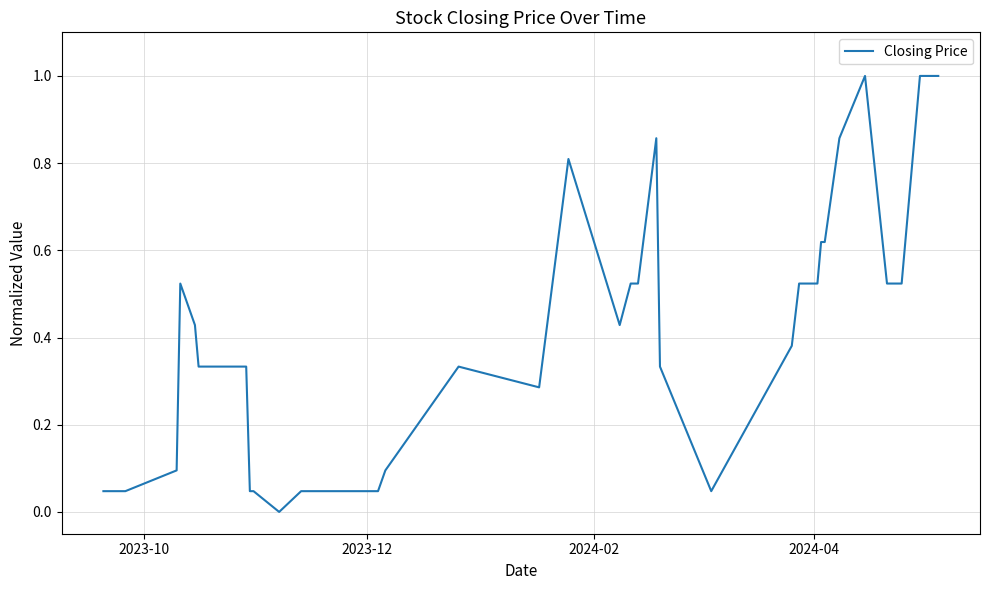

What is the greatest value displayed?

1.0